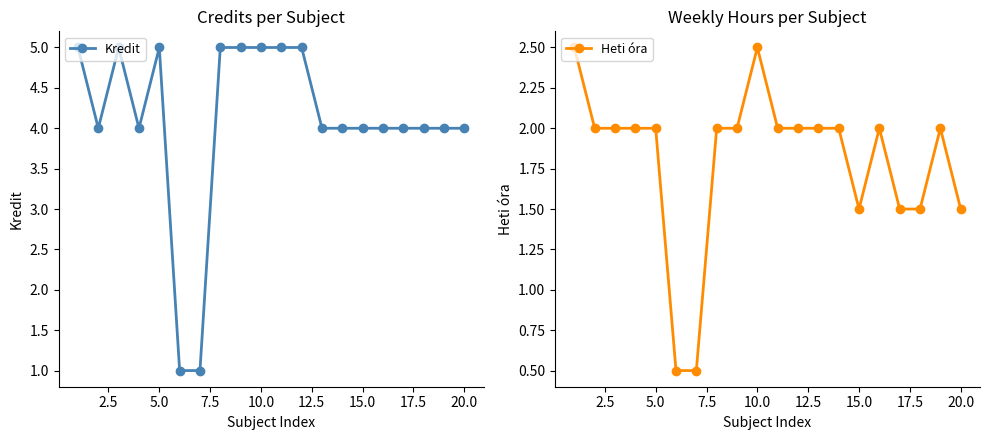

True or false: Heti óra has a value of 0.8 at 10.0.

False